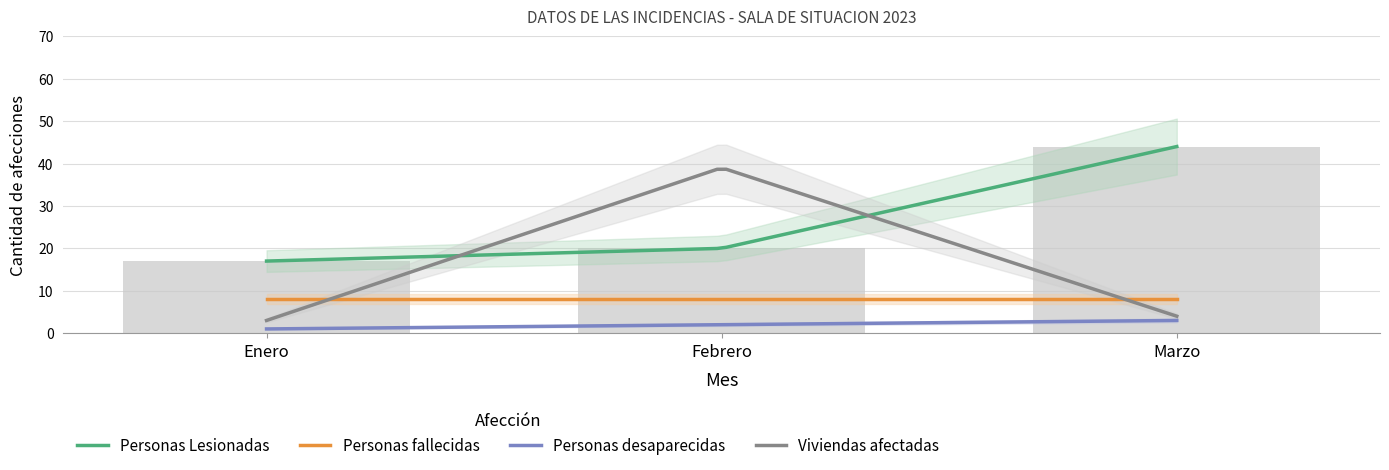

Between Febrero and Marzo, which series saw the biggest shift?

Viviendas afectadas